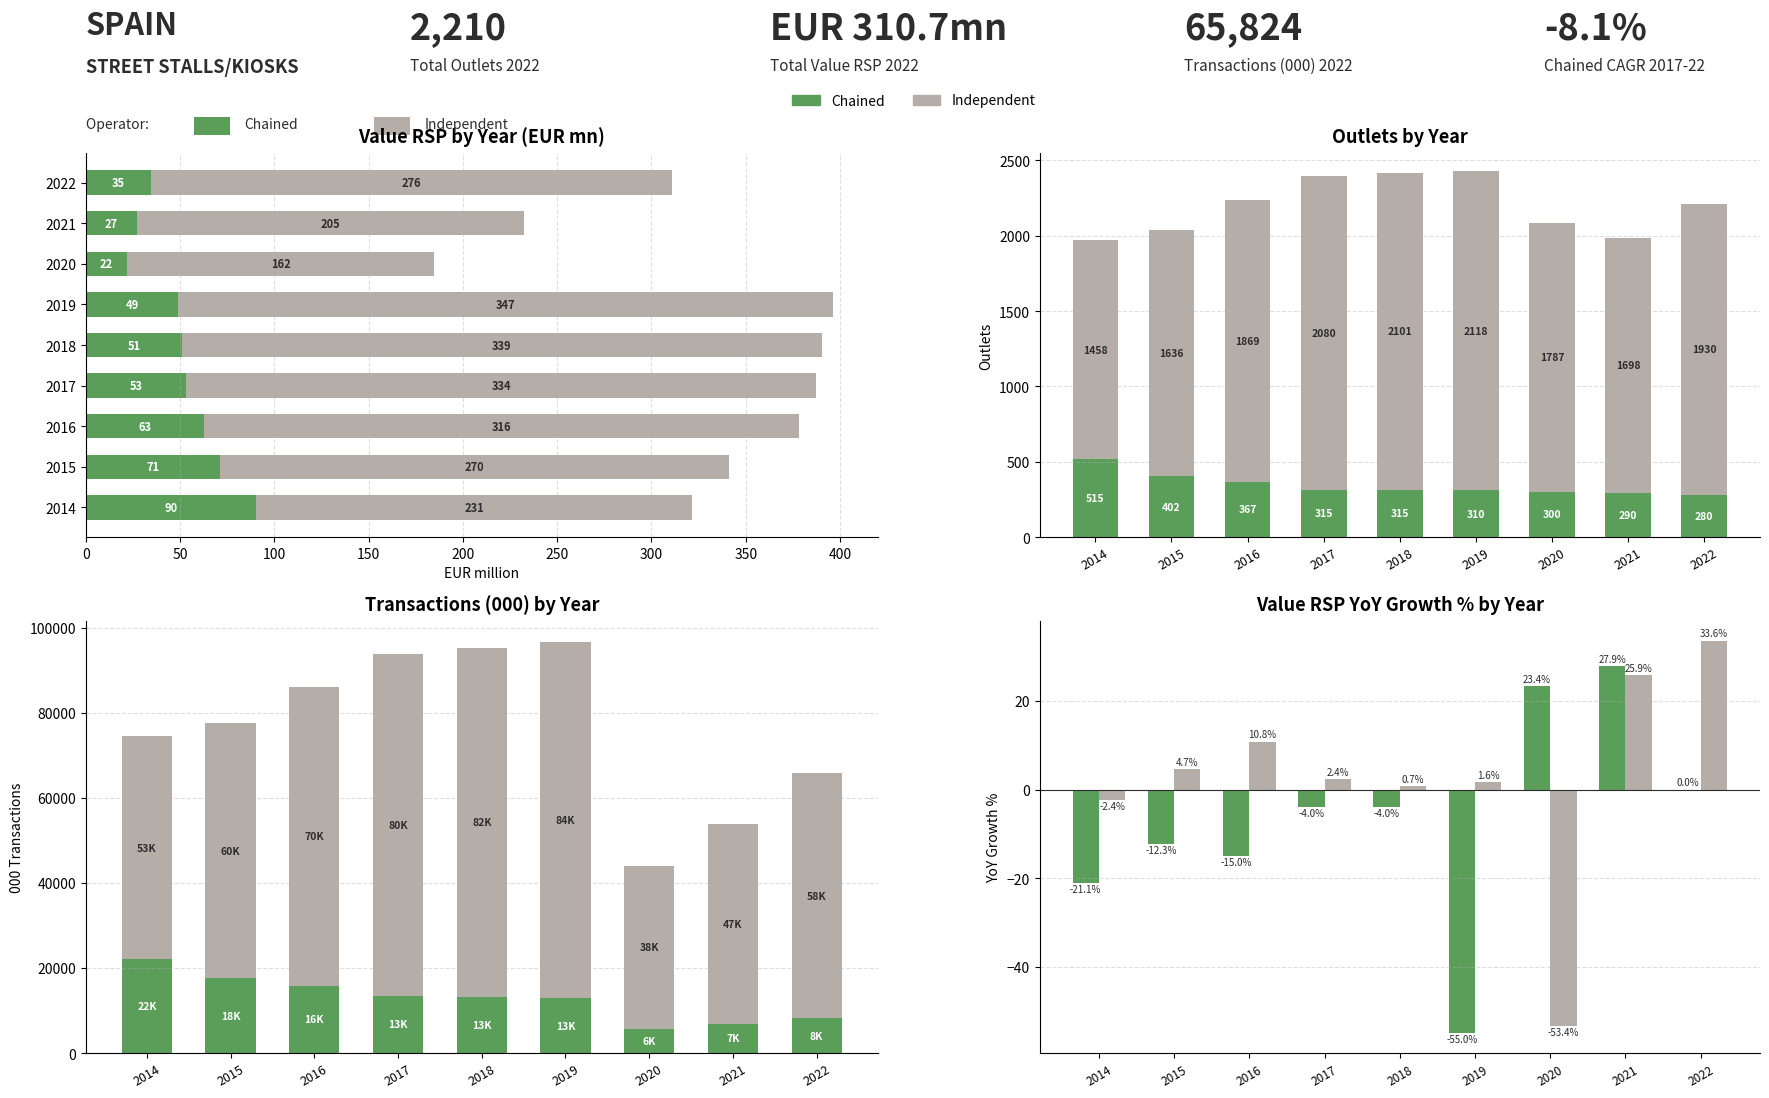

Count the number of categories in the chart.

9